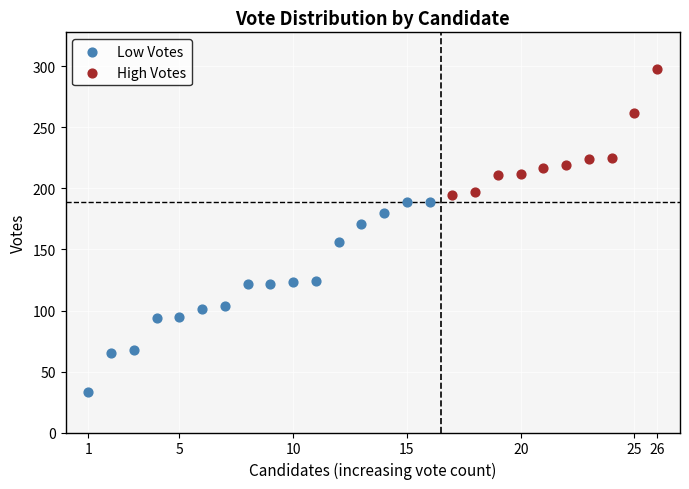

Which series has the widest spread of Y values?

Low Votes